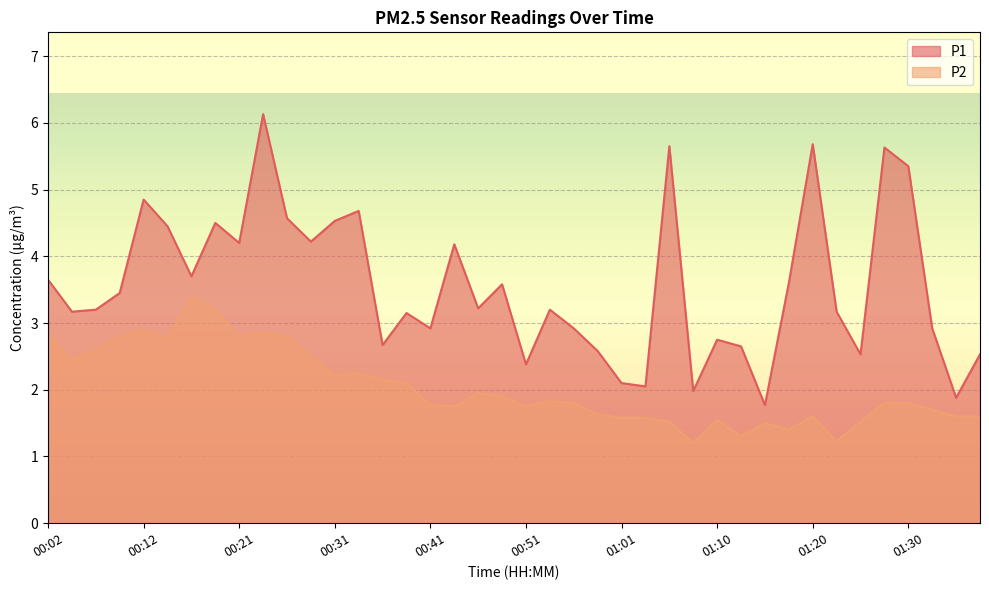

At 00:09, list the series in order from smallest to largest.

P2, P1